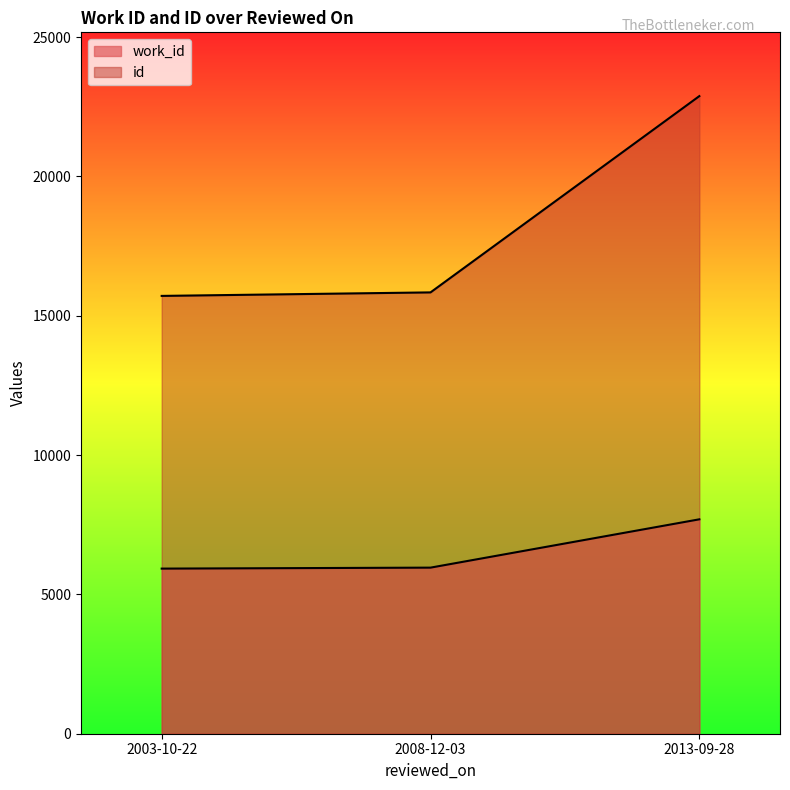

What is the average value of the id series?

18143